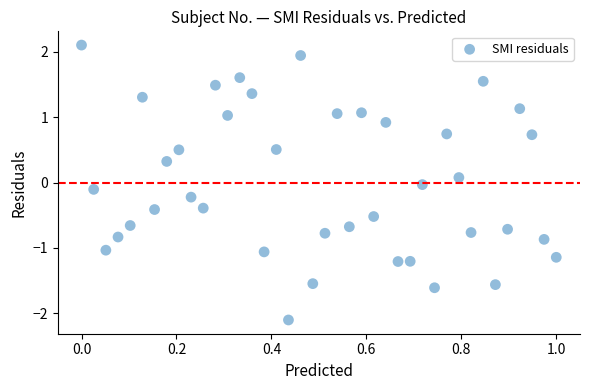

What is the range of Y values (max minus min)?

4.2